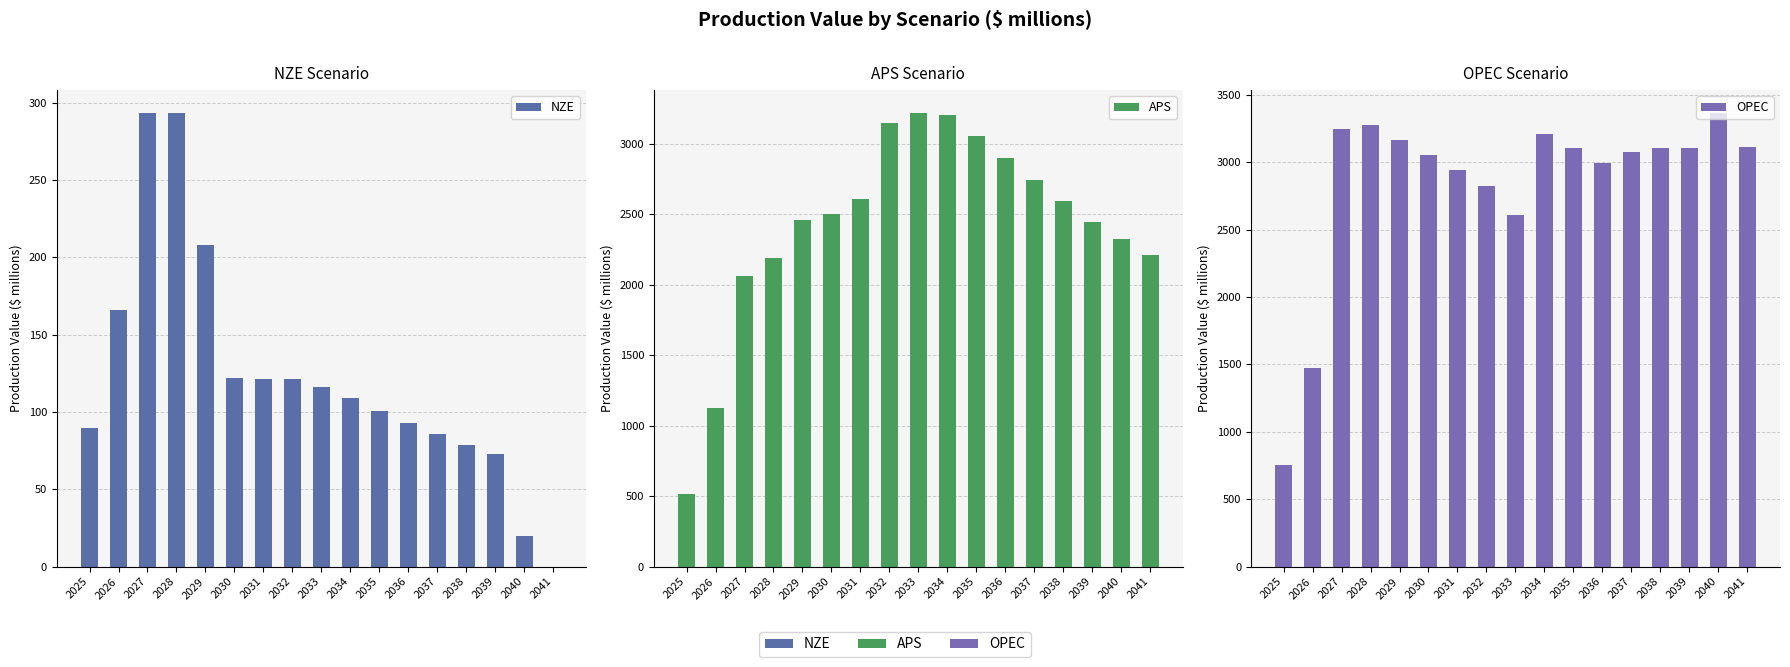

Is it true that APS equals 889.8 at 2038?

False